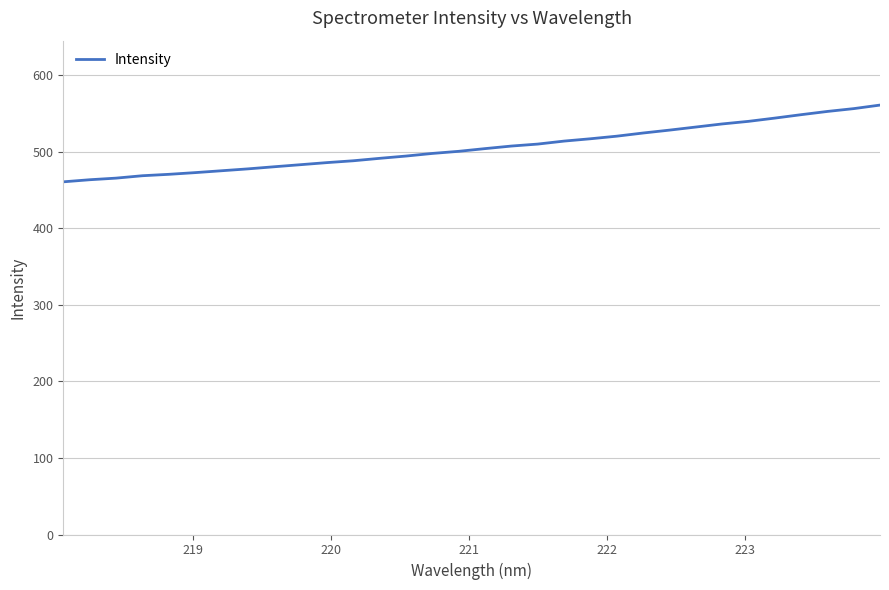

What is the difference between the maximum and minimum values?

100.3